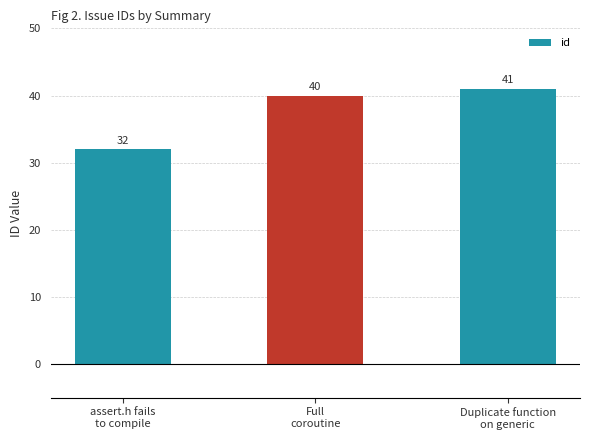

What is the value of the 2nd bar from the left?

40